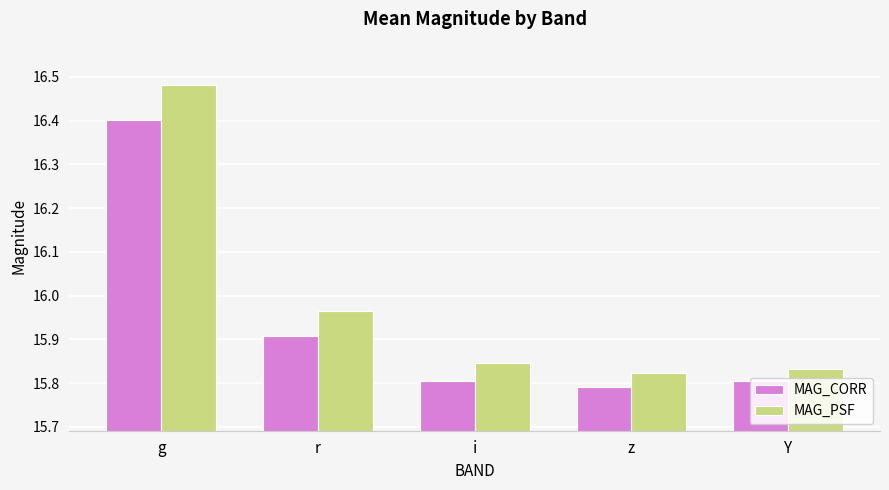

How many bars are there in total?

10